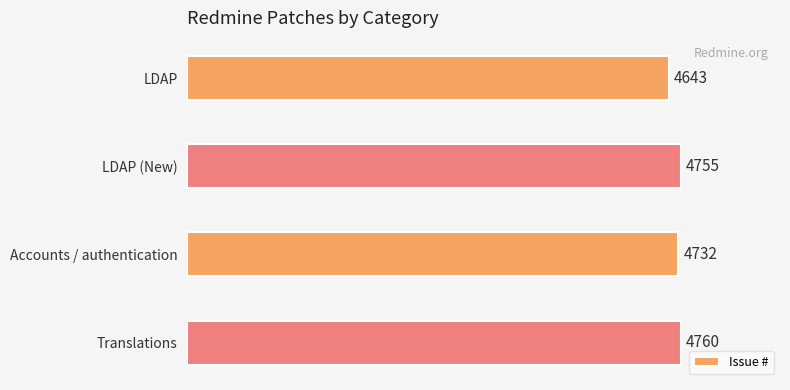

What is the maximum value shown in the chart?

4760